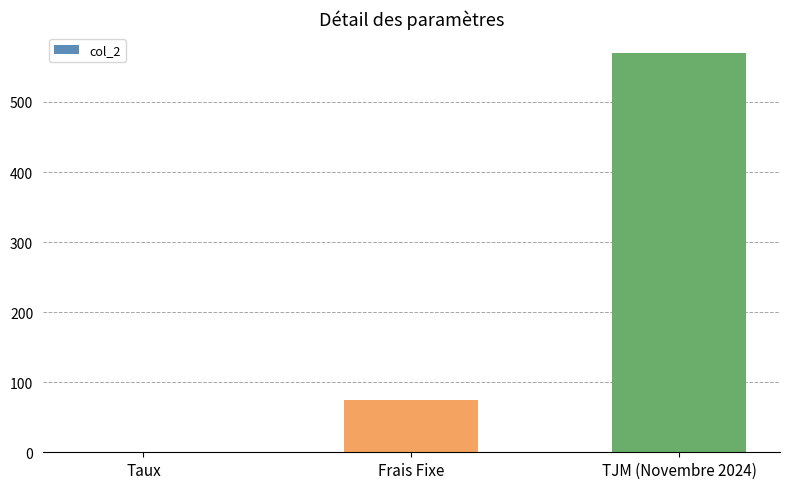

What is the change in value from Taux to TJM (Novembre 2024)?

+569.9